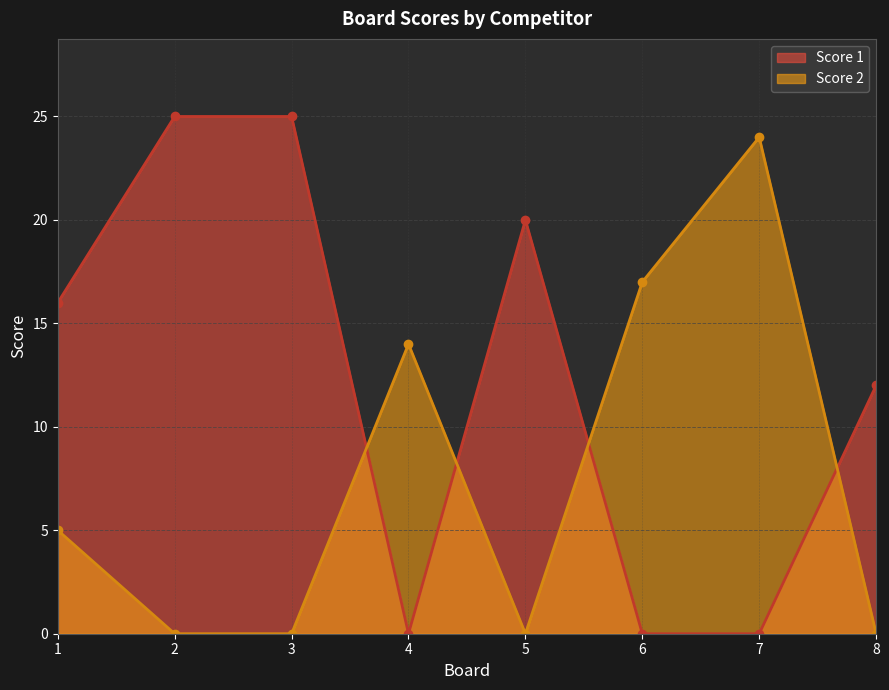

What are all the series names shown in the legend?

Score 1, Score 2